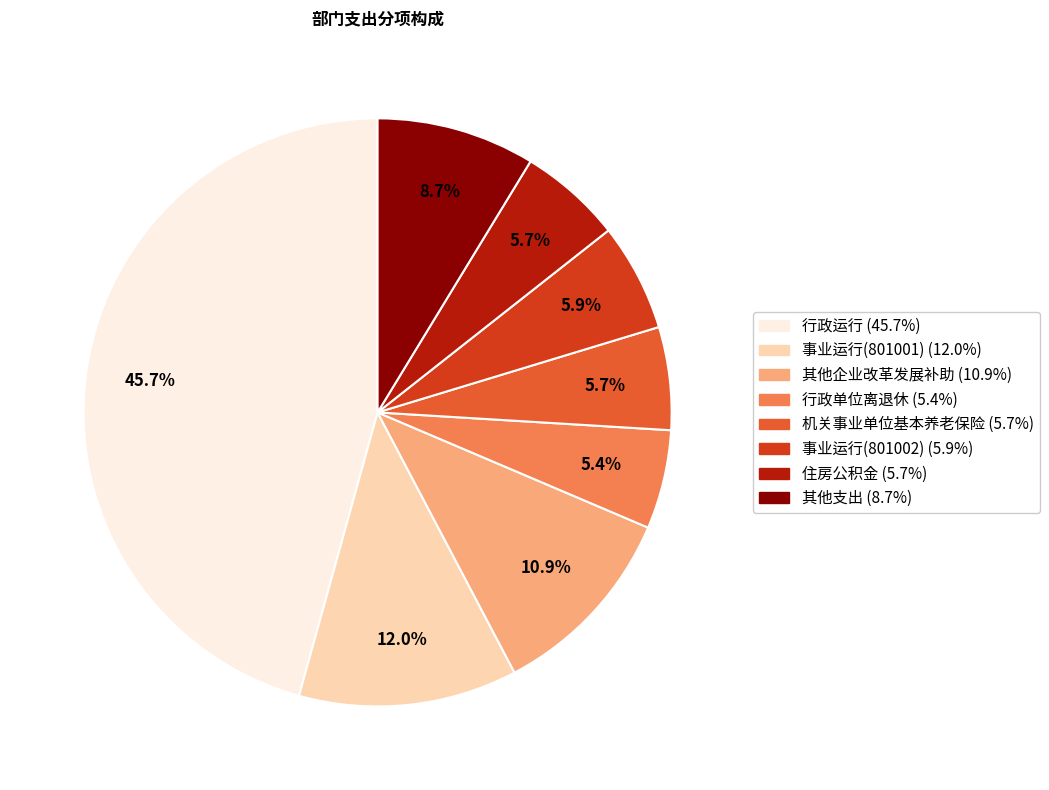

Is there a majority slice in this chart?

No